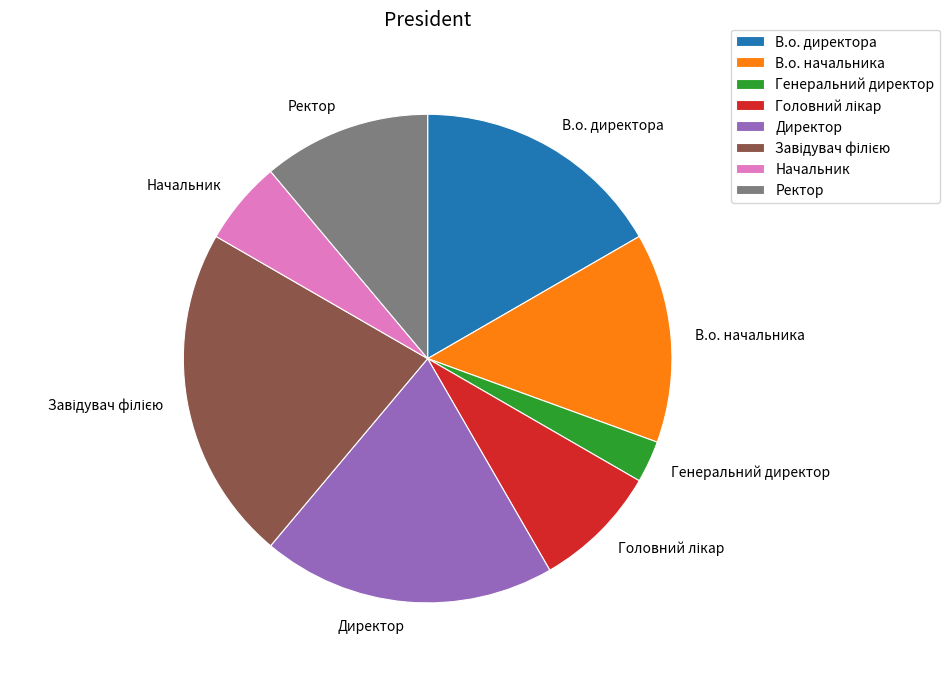

Is there any slice that represents more than half of the pie?

No